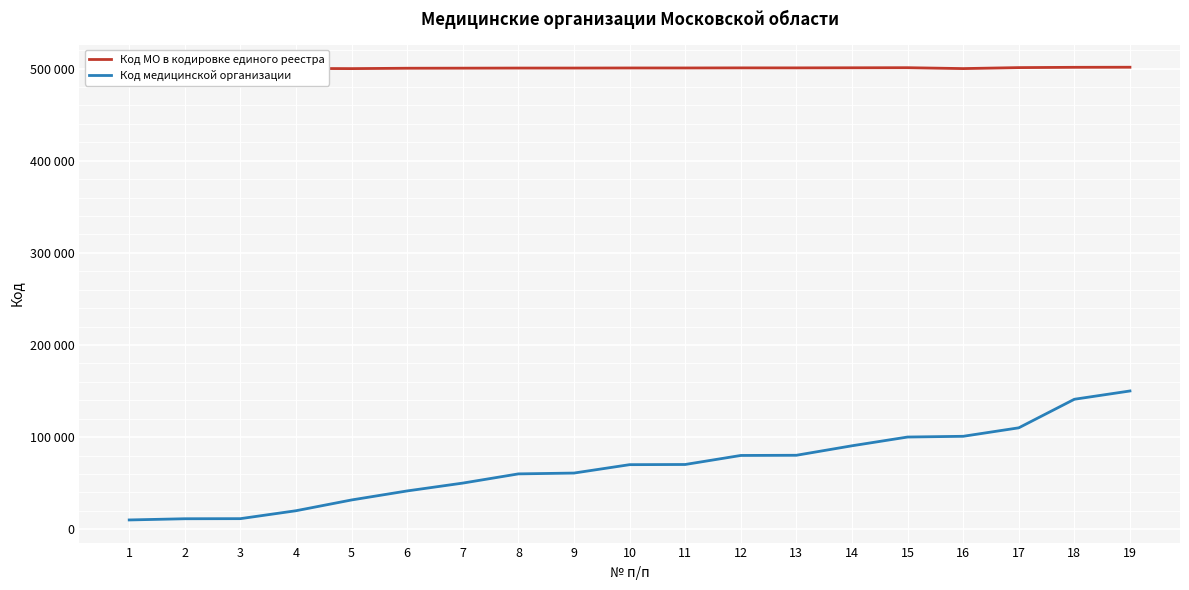

The Код медицинской организации series shows 150101 at 19. True or false?

True